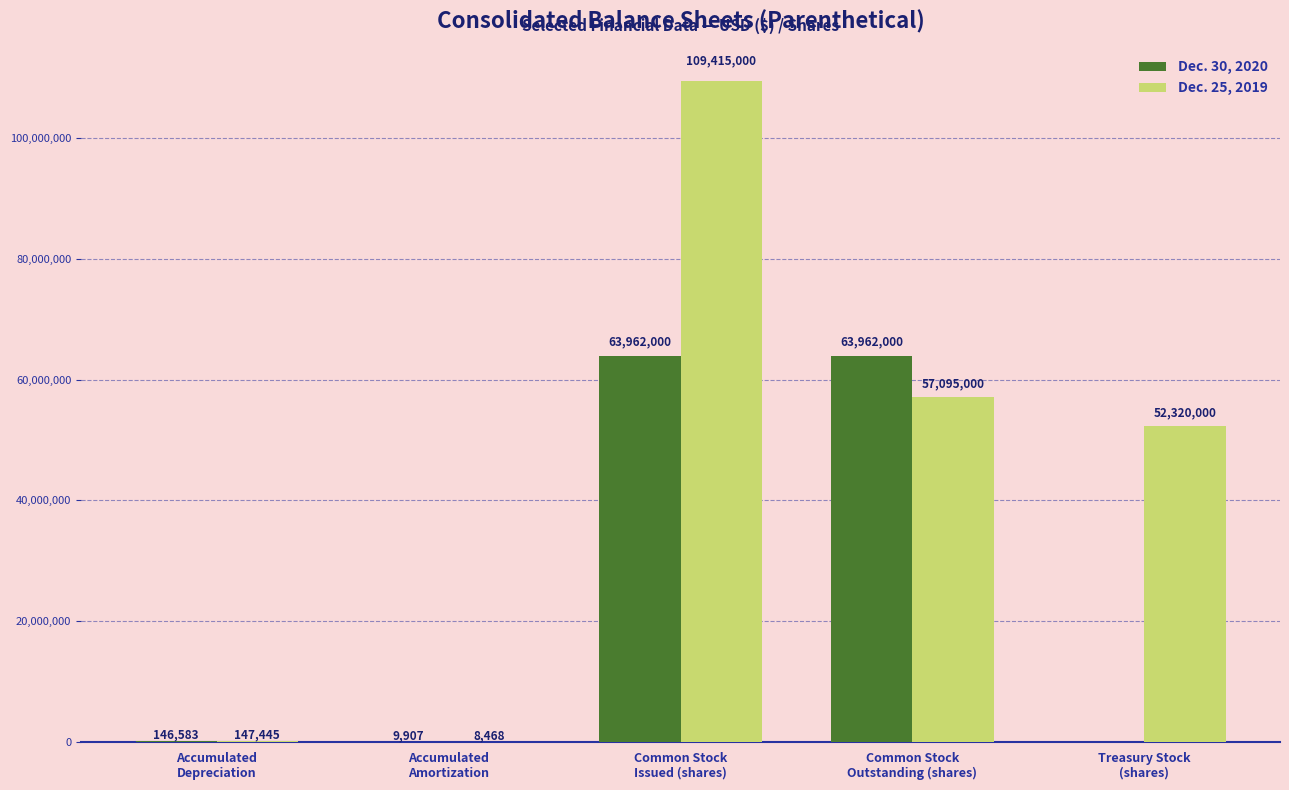

Which series has the largest total across all categories?

Dec. 25, 2019